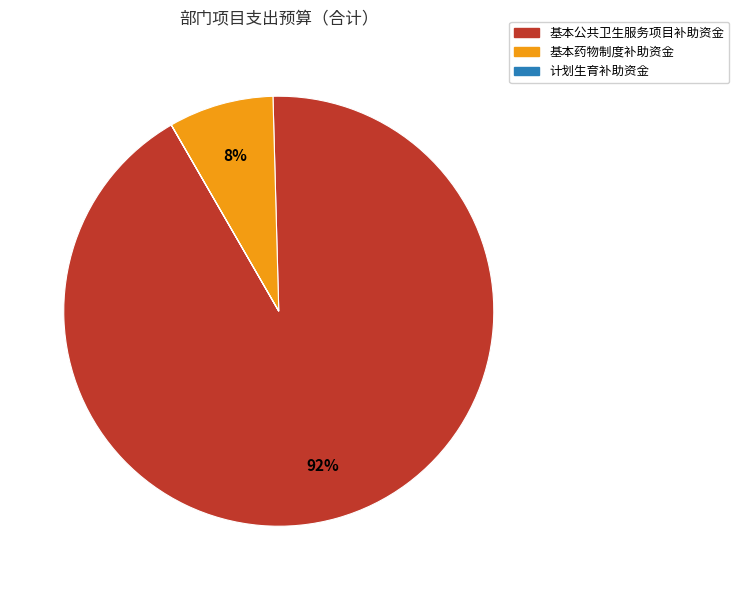

Between 基本公共卫生服务项目补助资金 and 基本药物制度补助资金, which is larger?

基本公共卫生服务项目补助资金